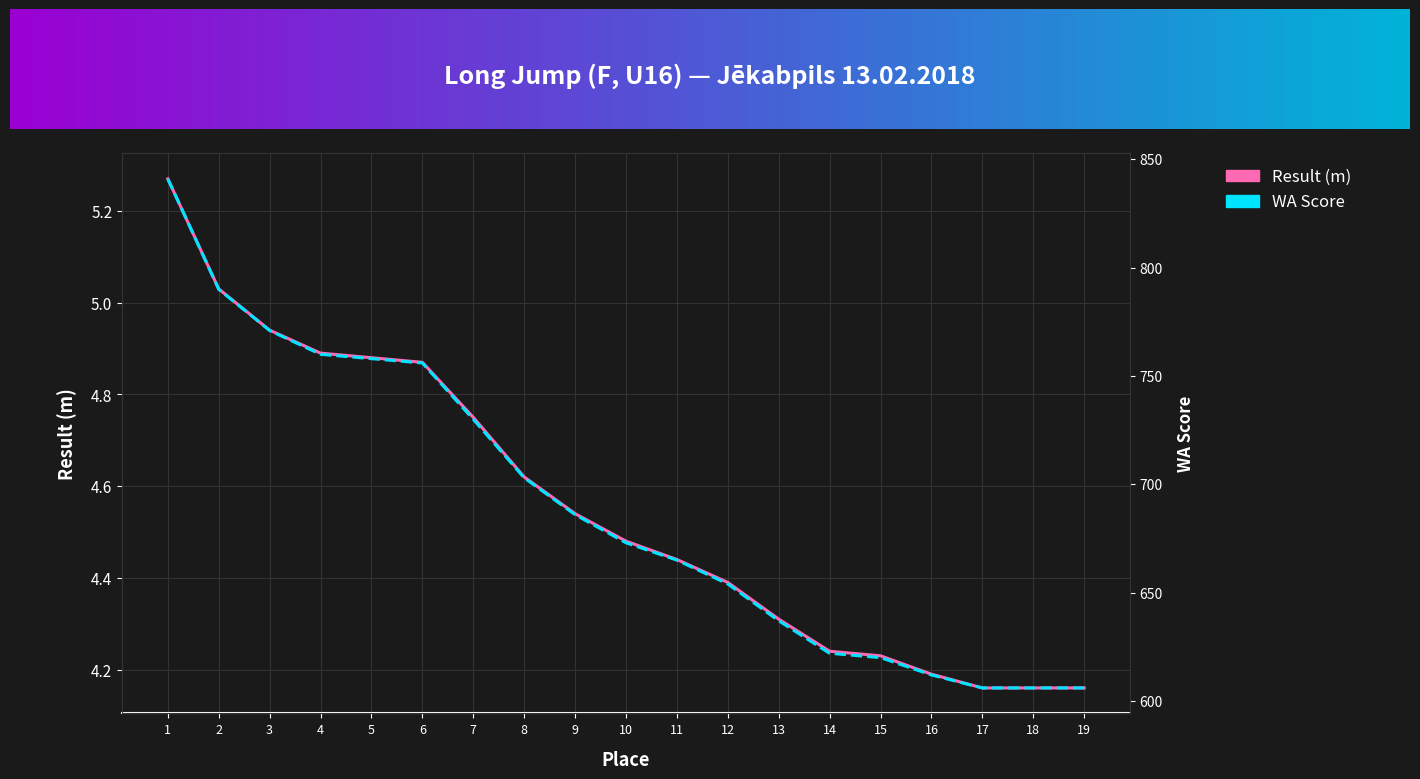

What is the average value of the WA Score series?

689.3